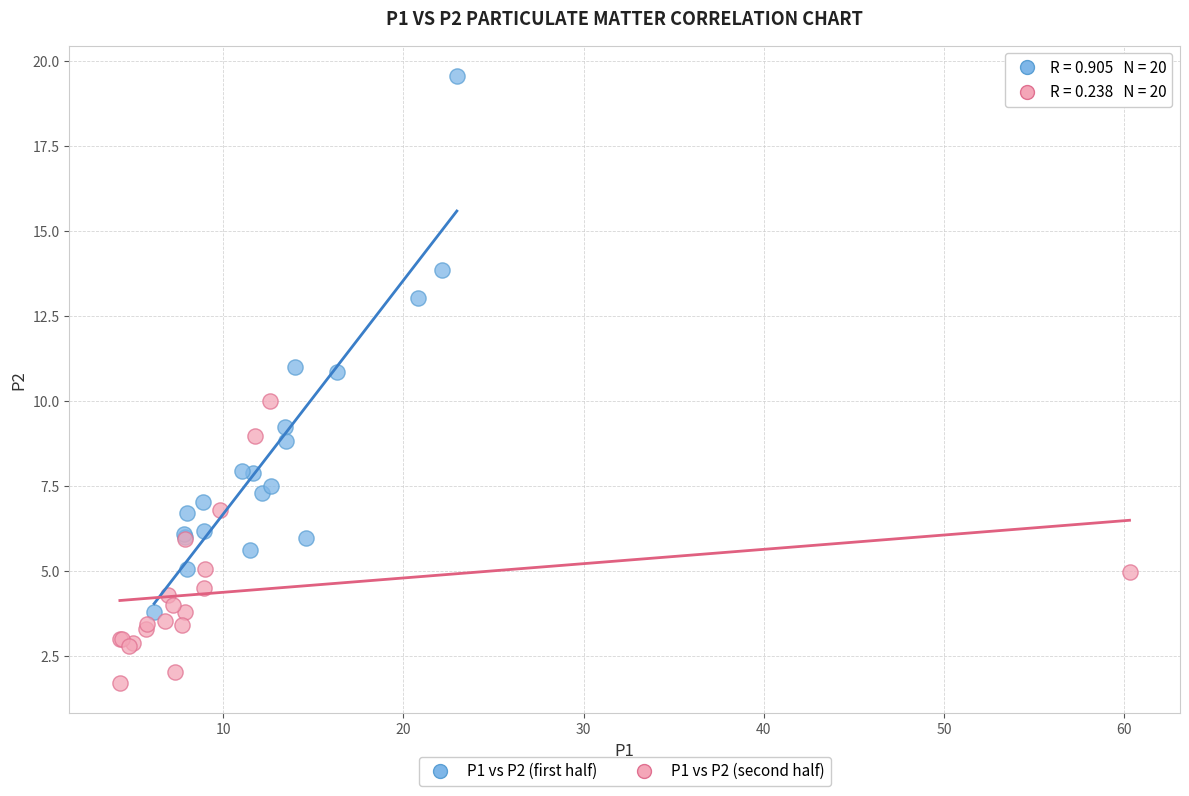

Which series contains the lowest Y value?

P1 vs P2 (second half)